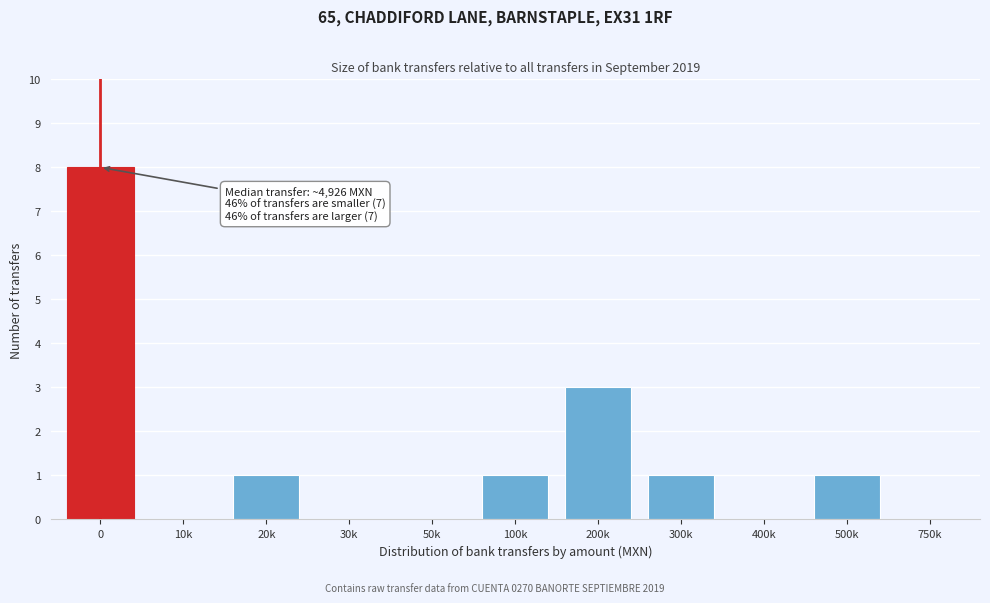

Reading left to right, what are all the values shown in this chart?

0=8	10k=0	20k=1	30k=0	50k=0	100k=1	200k=3	300k=1	400k=0	500k=1	750k=0